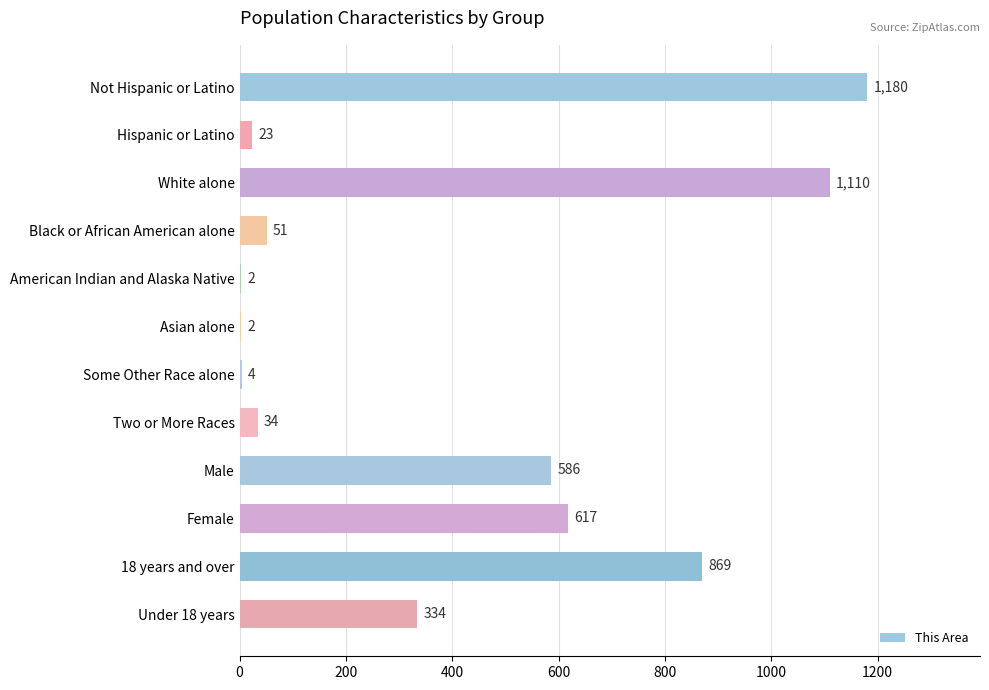

What is the change in value from Hispanic or Latino to Two or More Races?

+11